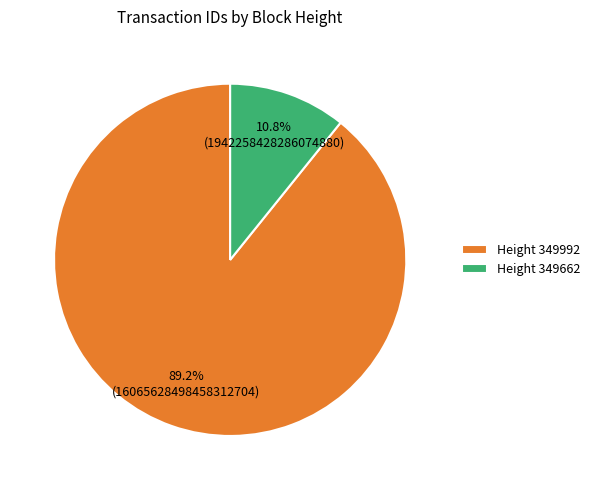

How many slices are in this pie chart?

2